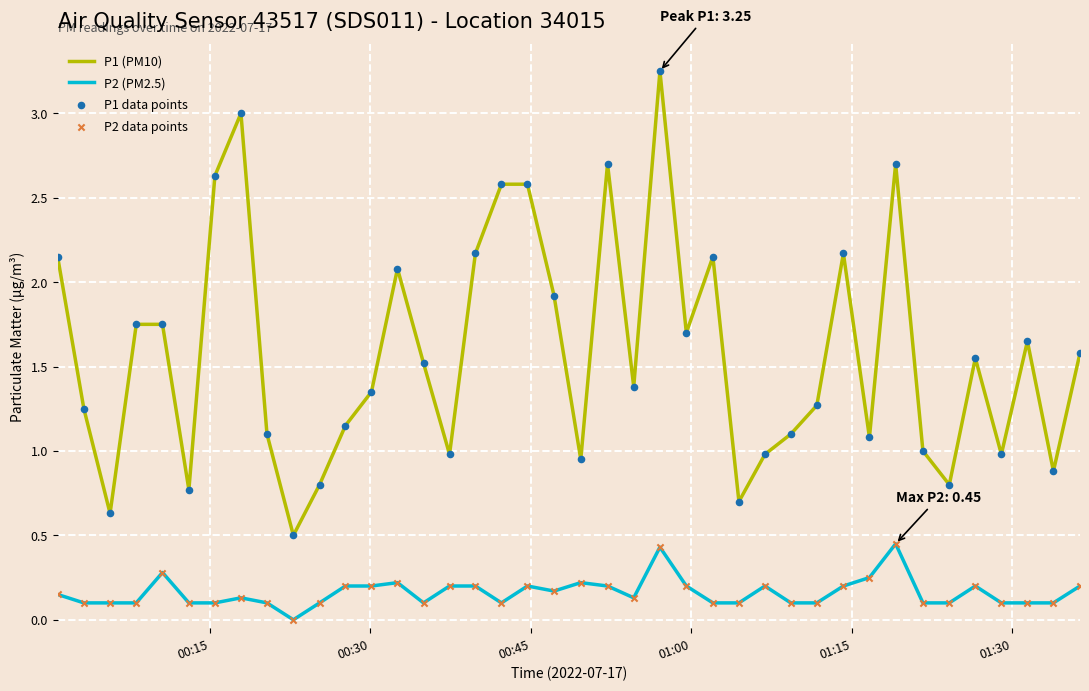

Which series has the largest range (max minus min)?

P1 (PM10)